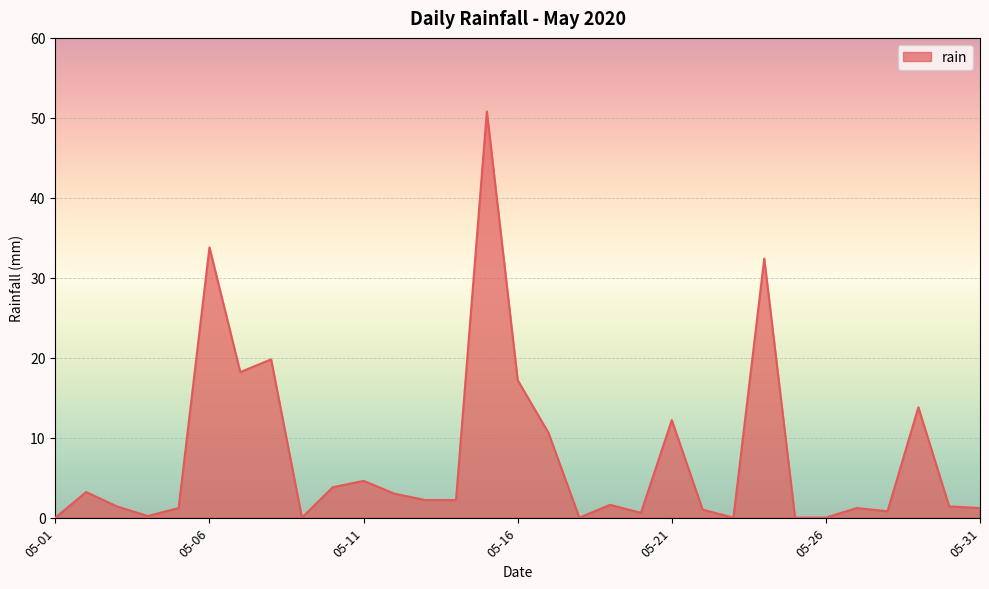

What is the difference between the maximum and minimum values?

50.8